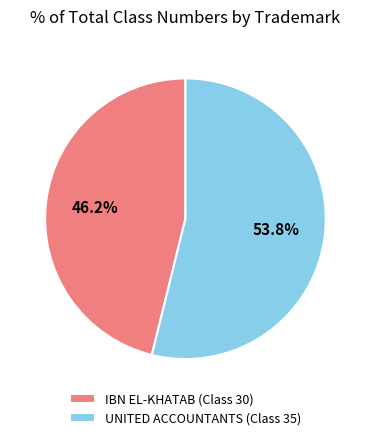

What is the smallest slice in the pie chart?

IBN EL-KHATAB (Class 30)